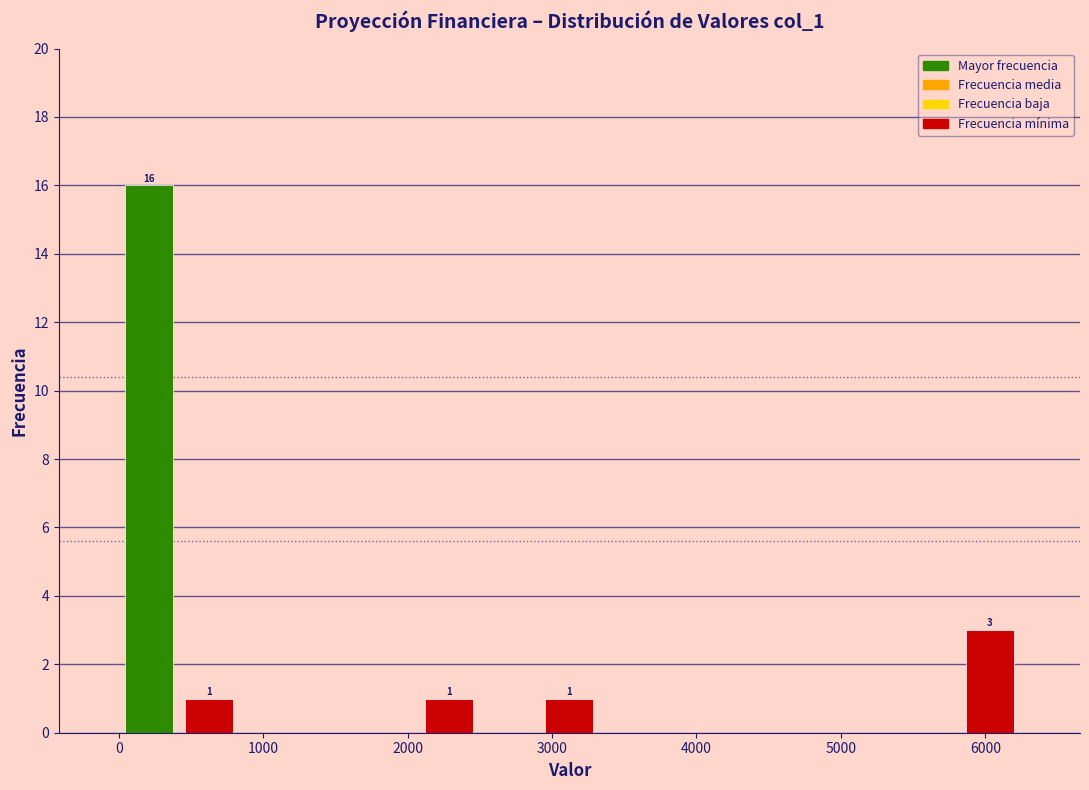

Over which range of the x-axis is the bar tallest?

0 to 400